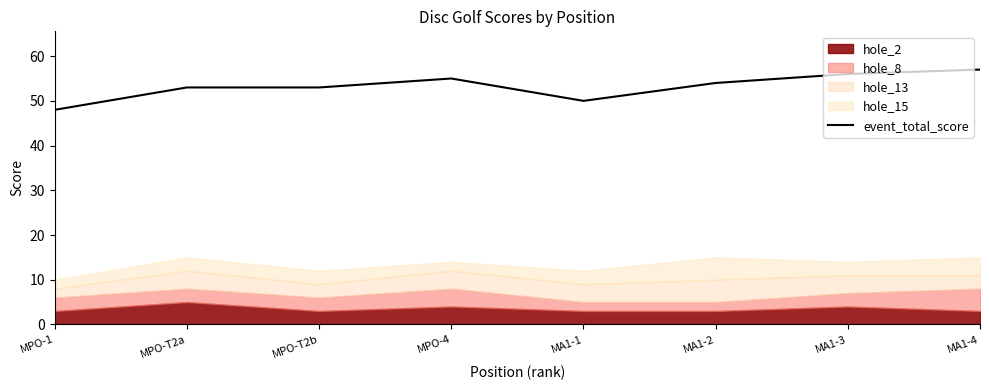

List the labels in order of value, largest first.

MA1-4, MA1-3, MPO-4, MA1-2, MPO-T2a, MPO-T2b, MA1-1, MPO-1